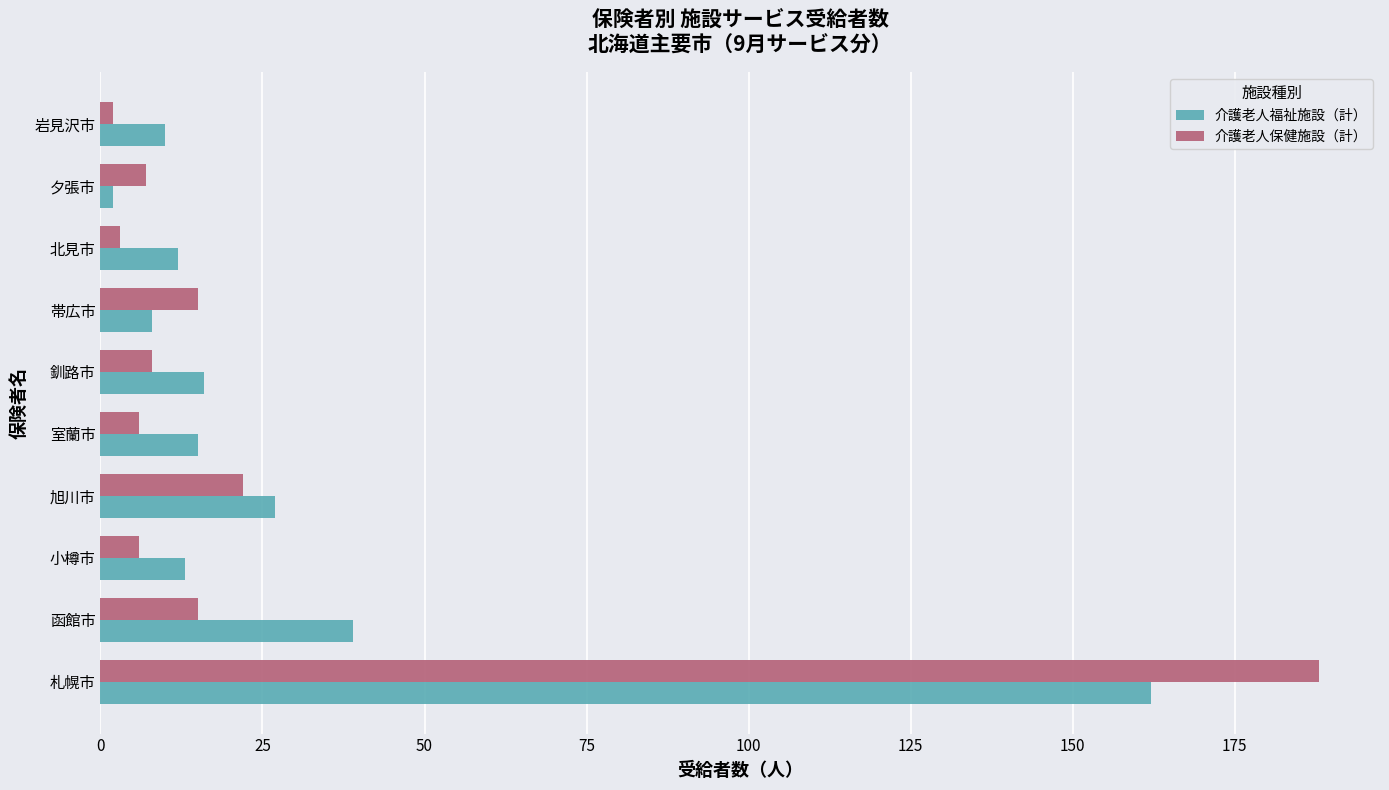

What is the difference between the maximum and minimum values in the 介護老人福祉施設（計） series?

160